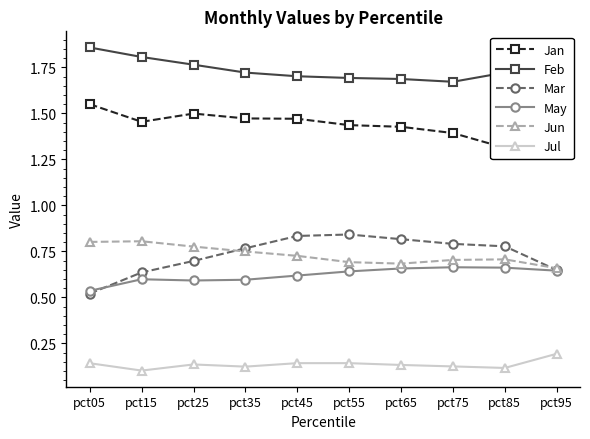

What is the approximate value of Mar at pct05?

0.5